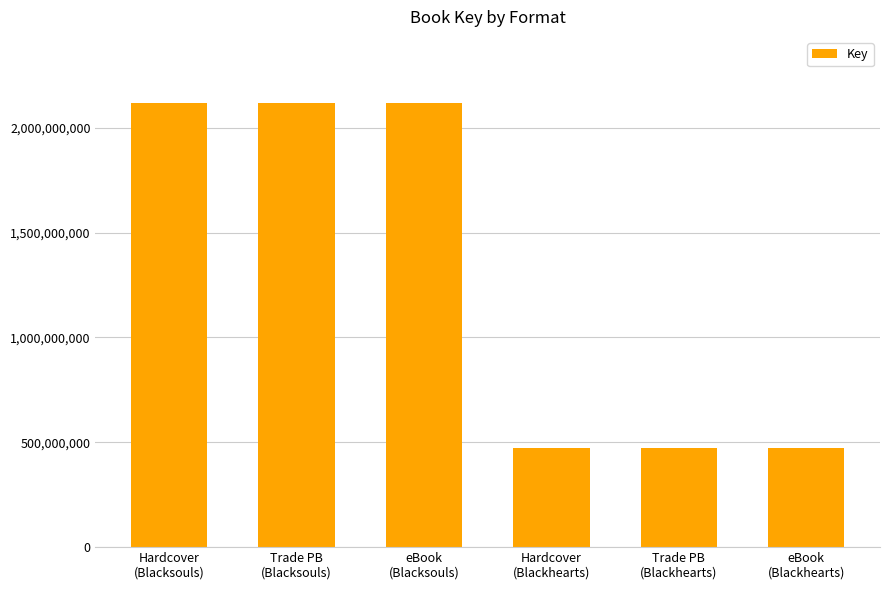

What position from the right is Trade PB
(Blackhearts)?

2